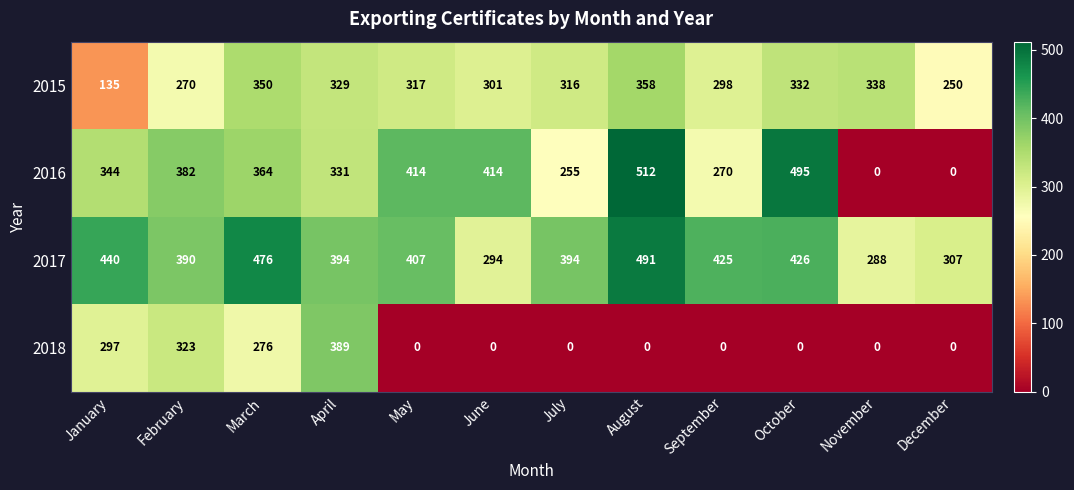

At which category does the chart reach its peak across all series?

August